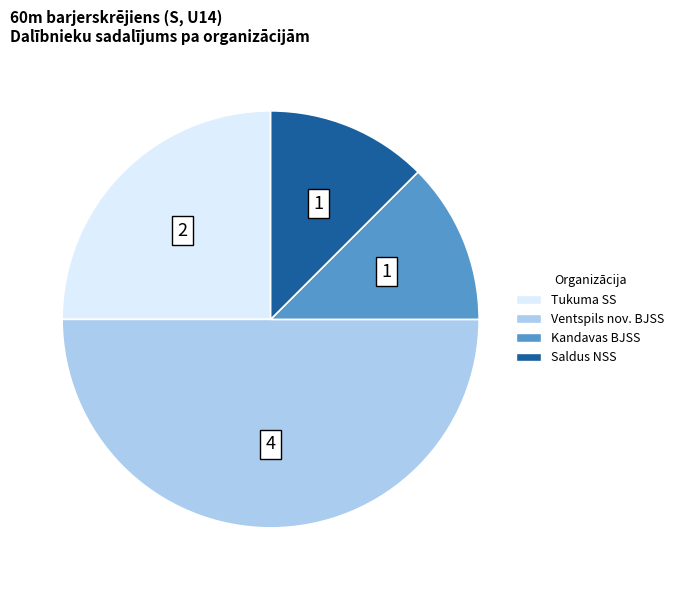

Combined, do Saldus NSS and Kandavas BJSS account for over 50%?

No